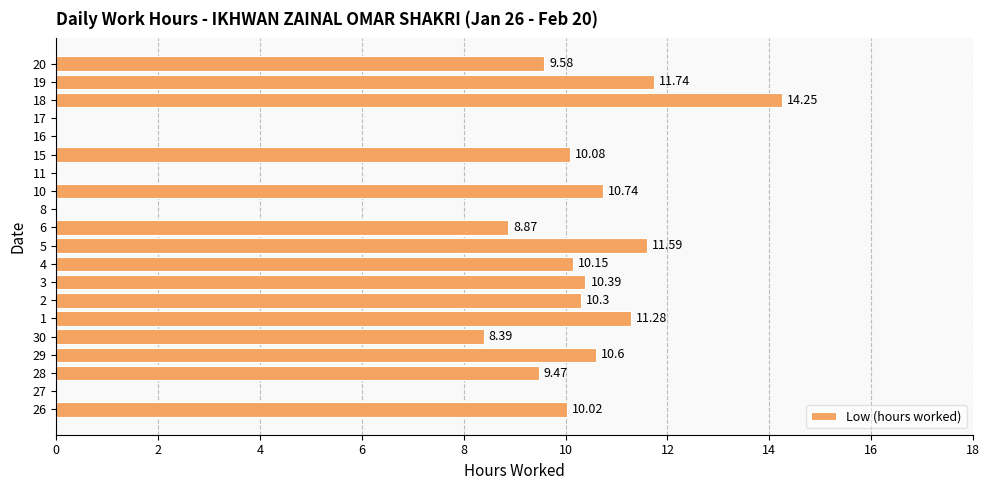

What is the sum of the values at 15 and 3?

20.5